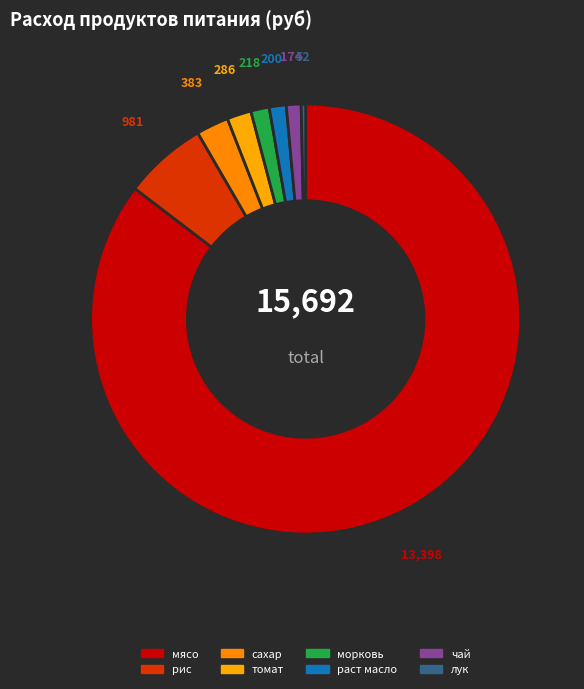

Rank the categories by value from highest to lowest.

мясо, рис, сахар, томат, морковь, раст масло, чай, лук